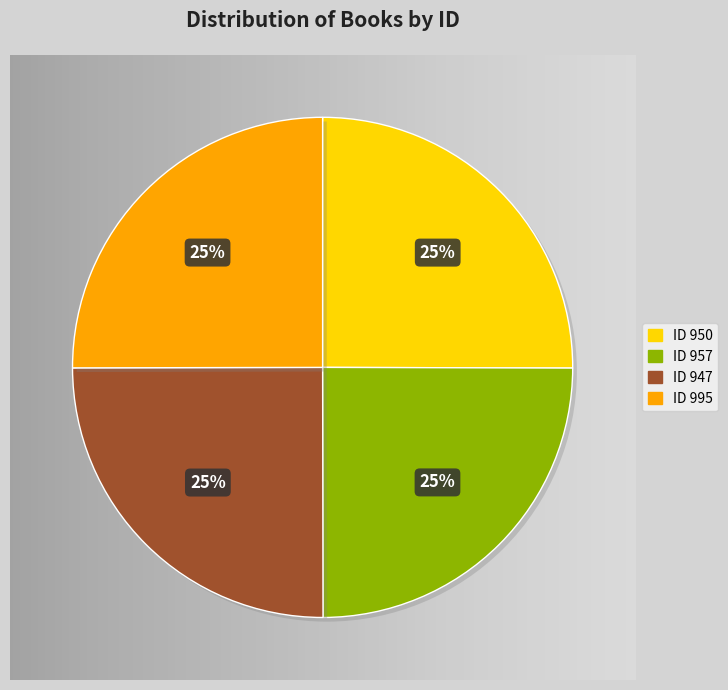

Count the number of slices in the pie.

4